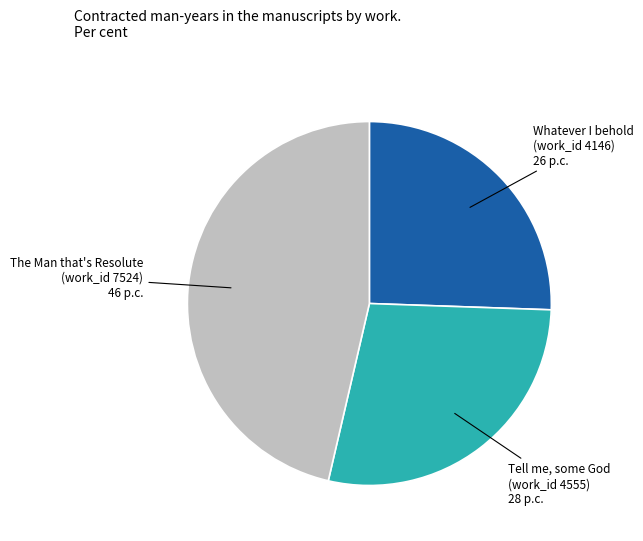

Is there any slice that represents more than half of the pie?

No